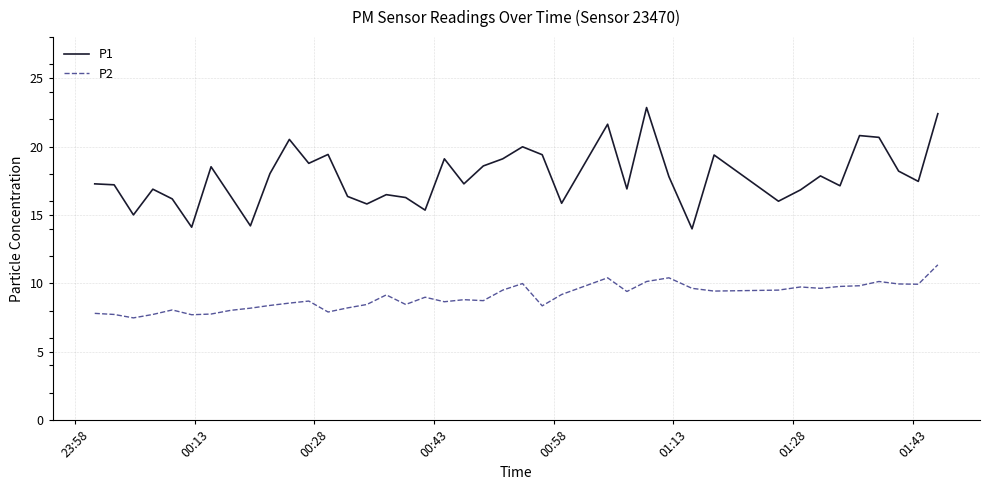

True or false: P2 and P1 intersect in this chart.

False